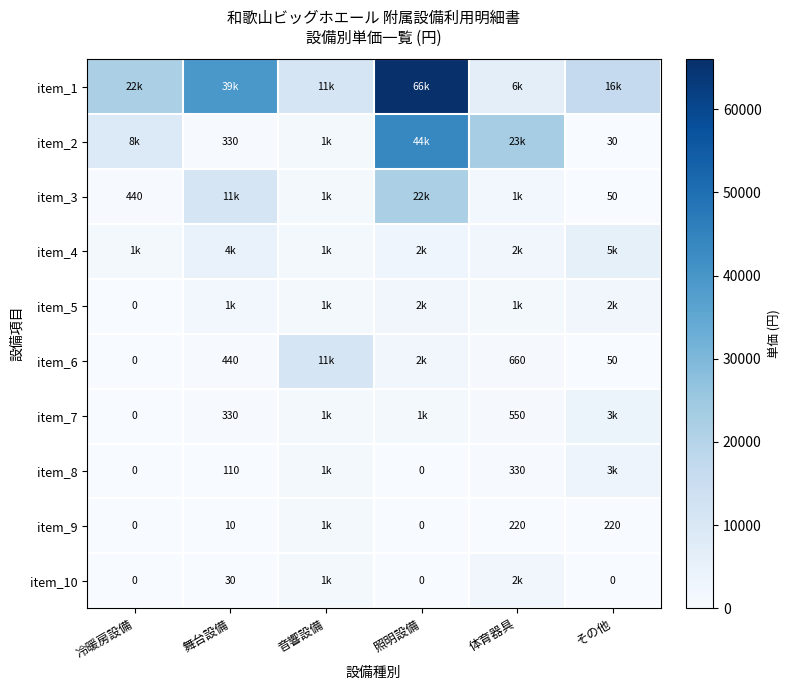

What is the total value across all series at 体育器具?

38940